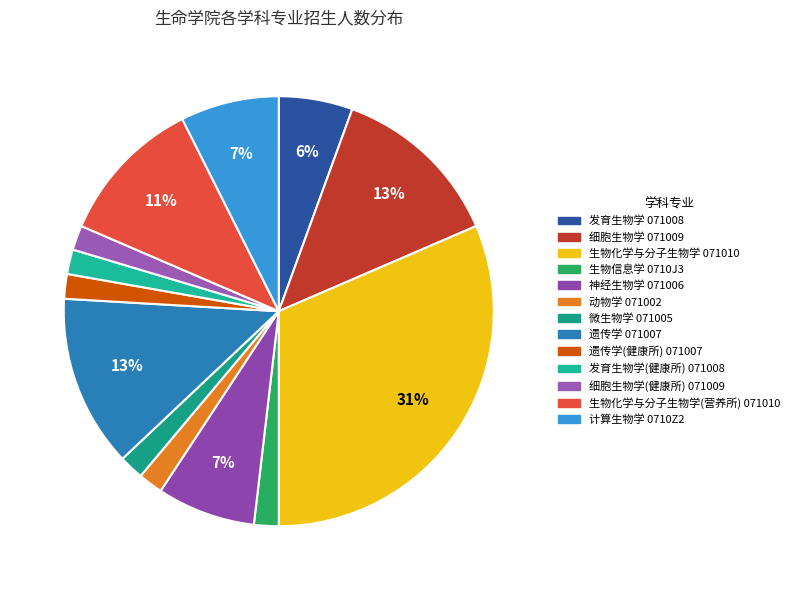

Count the number of slices in the pie.

13